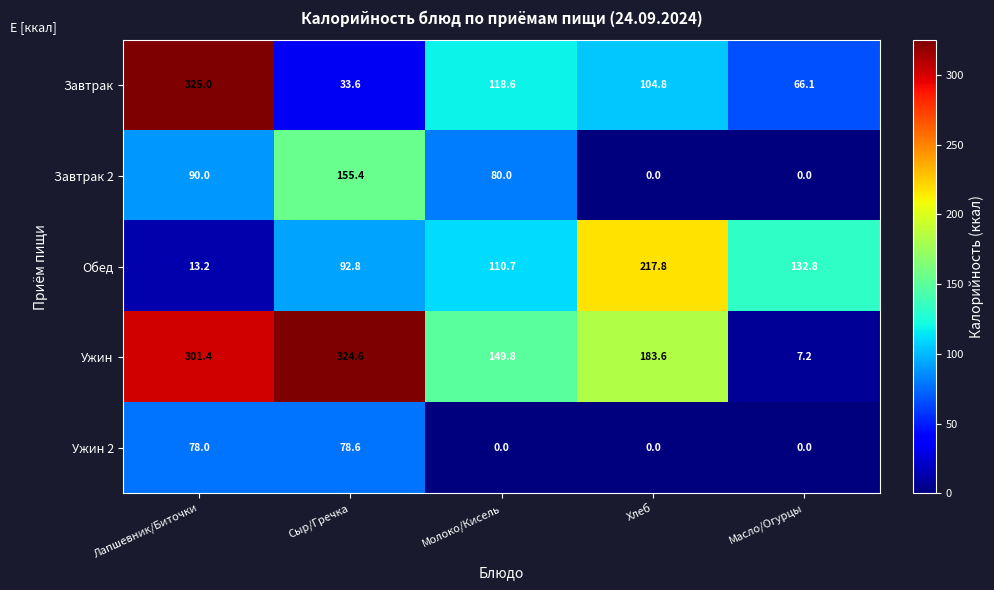

At how many categories does at least one series exceed 184?

3